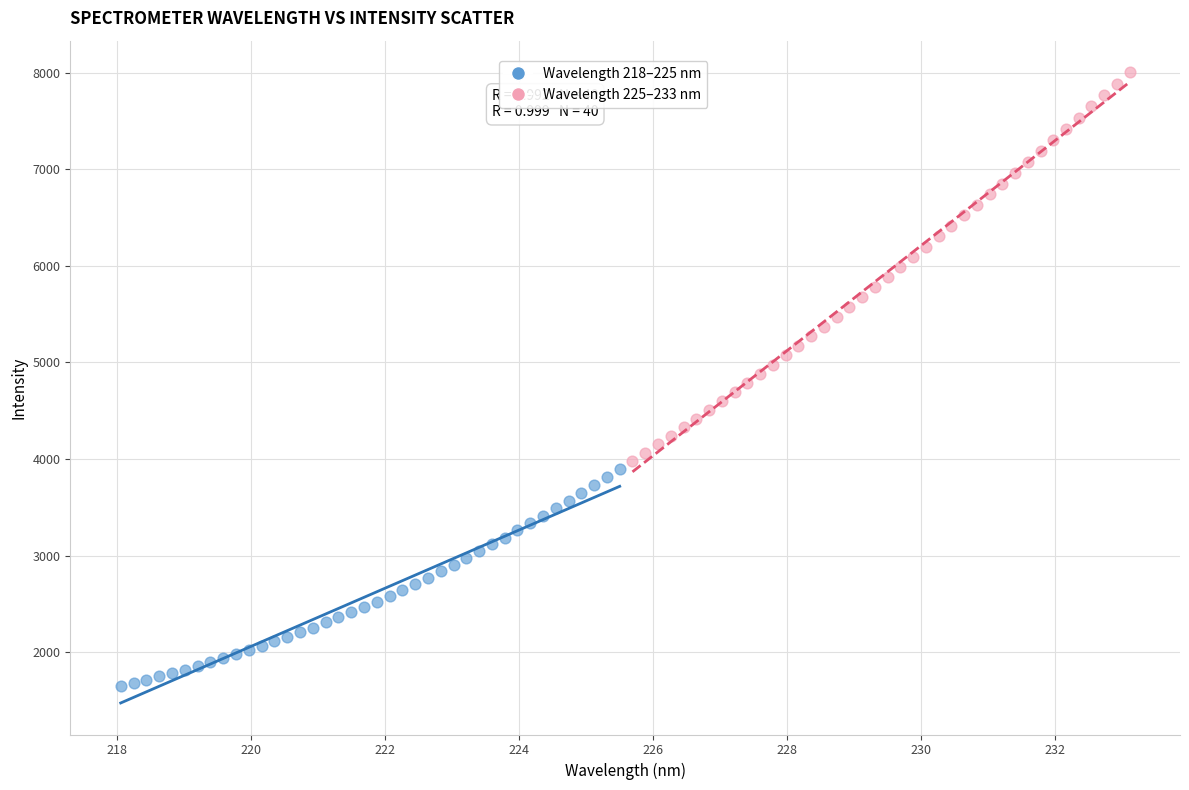

Which series has the widest spread of Y values?

Wavelength 225–233 nm